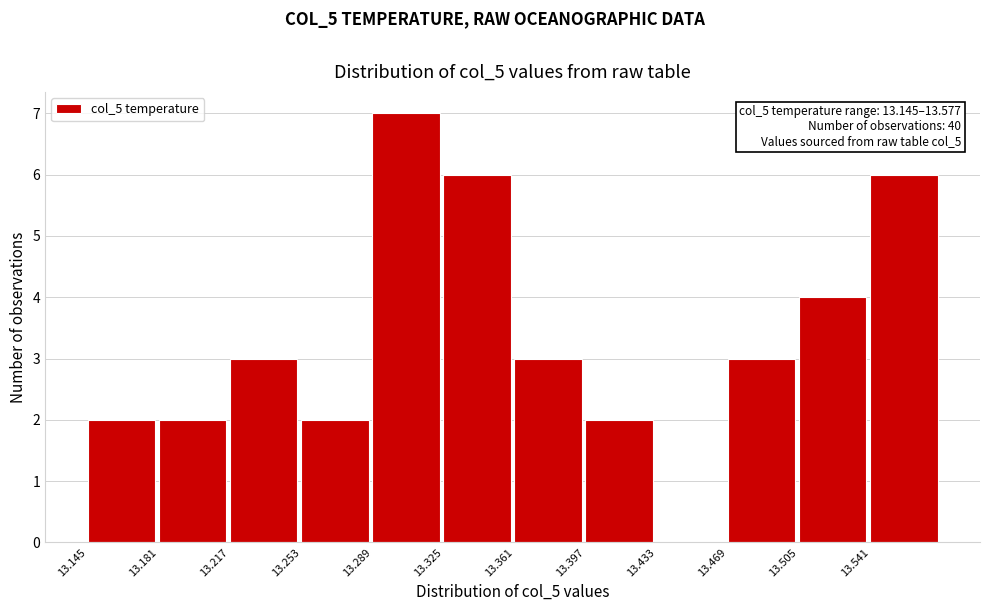

Over which range of the x-axis is the bar tallest?

13.289 to 13.325